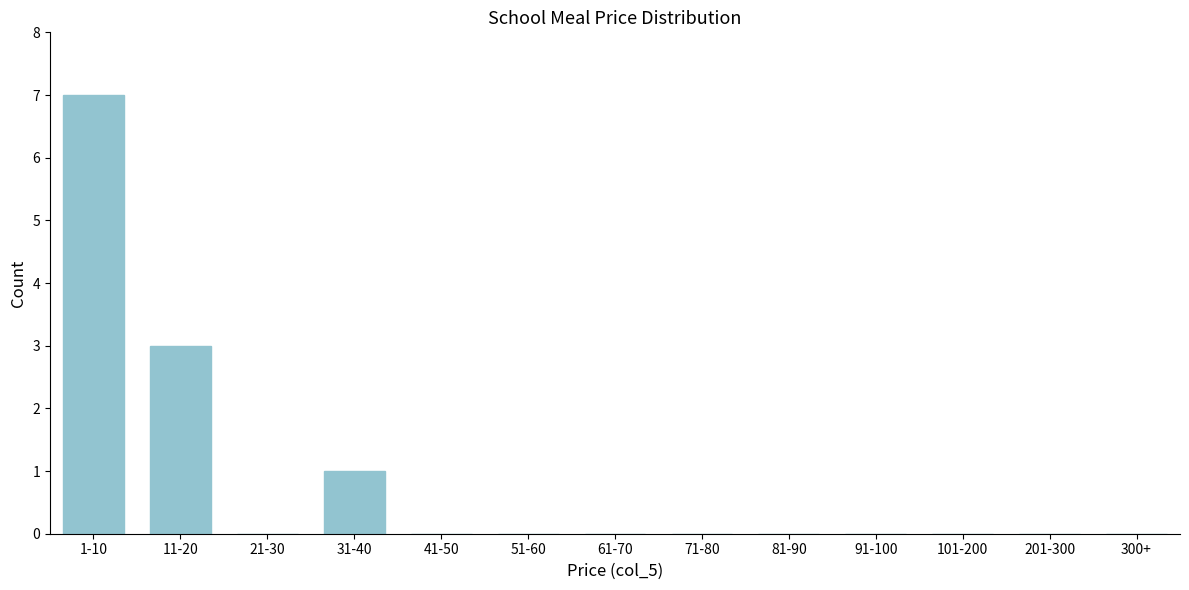

Reading left to right, list all the values displayed in this chart.

1-10=7	11-20=3	21-30=0	31-40=1	41-50=0	51-60=0	61-70=0	71-80=0	81-90=0	91-100=0	101-200=0	201-300=0	300+=0